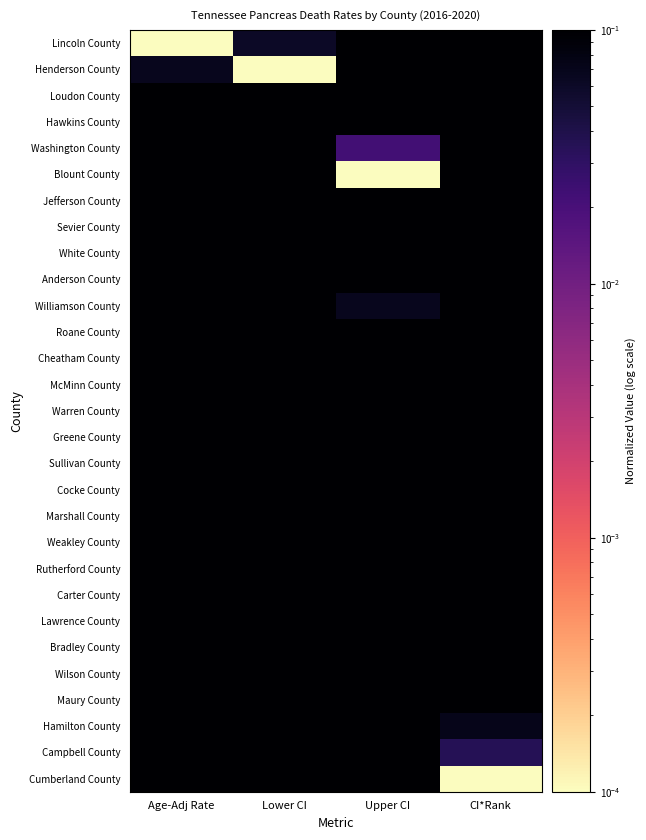

Reading left to right, what are all the values shown in this chart?

Lincoln County: Age-Adj Rate=0.0	Lower CI=0.1	Upper CI=0.3	CI*Rank=1.0
Henderson County: Age-Adj Rate=0.1	Lower CI=0.0	Upper CI=0.6	CI*Rank=1.0
Loudon County: Age-Adj Rate=0.3	Lower CI=0.3	Upper CI=0.2	CI*Rank=0.9
Hawkins County: Age-Adj Rate=0.3	Lower CI=0.4	Upper CI=0.3	CI*Rank=0.9
Washington County: Age-Adj Rate=0.3	Lower CI=0.5	Upper CI=0.0	CI*Rank=0.9
Blount County: Age-Adj Rate=0.3	Lower CI=0.6	Upper CI=0.0	CI*Rank=0.8
Jefferson County: Age-Adj Rate=0.4	Lower CI=0.4	Upper CI=0.4	CI*Rank=0.8
Sevier County: Age-Adj Rate=0.4	Lower CI=0.5	Upper CI=0.2	CI*Rank=0.8
White County: Age-Adj Rate=0.5	Lower CI=0.2	Upper CI=0.9	CI*Rank=0.7
Anderson County: Age-Adj Rate=0.5	Lower CI=0.5	Upper CI=0.3	CI*Rank=0.7
Williamson County: Age-Adj Rate=0.5	Lower CI=0.7	Upper CI=0.1	CI*Rank=0.6
Roane County: Age-Adj Rate=0.5	Lower CI=0.4	Upper CI=0.4	CI*Rank=0.6
Cheatham County: Age-Adj Rate=0.5	Lower CI=0.3	Upper CI=0.8	CI*Rank=0.6
McMinn County: Age-Adj Rate=0.6	Lower CI=0.5	Upper CI=0.5	CI*Rank=0.5
Warren County: Age-Adj Rate=0.6	Lower CI=0.4	Upper CI=0.7	CI*Rank=0.5
Greene County: Age-Adj Rate=0.6	Lower CI=0.6	Upper CI=0.4	CI*Rank=0.5
Sullivan County: Age-Adj Rate=0.6	Lower CI=0.7	Upper CI=0.1	CI*Rank=0.4
Cocke County: Age-Adj Rate=0.7	Lower CI=0.4	Upper CI=0.8	CI*Rank=0.4
Marshall County: Age-Adj Rate=0.7	Lower CI=0.3	Upper CI=1.0	CI*Rank=0.4
Weakley County: Age-Adj Rate=0.7	Lower CI=0.4	Upper CI=1.0	CI*Rank=0.3
Rutherford County: Age-Adj Rate=0.8	Lower CI=0.8	Upper CI=0.2	CI*Rank=0.3
Carter County: Age-Adj Rate=0.8	Lower CI=0.6	Upper CI=0.6	CI*Rank=0.3
Lawrence County: Age-Adj Rate=0.8	Lower CI=0.5	Upper CI=0.8	CI*Rank=0.2
Bradley County: Age-Adj Rate=0.8	Lower CI=0.7	Upper CI=0.4	CI*Rank=0.2
Wilson County: Age-Adj Rate=0.9	Lower CI=0.8	Upper CI=0.4	CI*Rank=0.1
Maury County: Age-Adj Rate=0.9	Lower CI=0.8	Upper CI=0.6	CI*Rank=0.1
Hamilton County: Age-Adj Rate=0.9	Lower CI=1.0	Upper CI=0.2	CI*Rank=0.1
Campbell County: Age-Adj Rate=0.9	Lower CI=0.6	Upper CI=1.0	CI*Rank=0.0
Cumberland County: Age-Adj Rate=1.0	Lower CI=0.8	Upper CI=0.7	CI*Rank=0.0